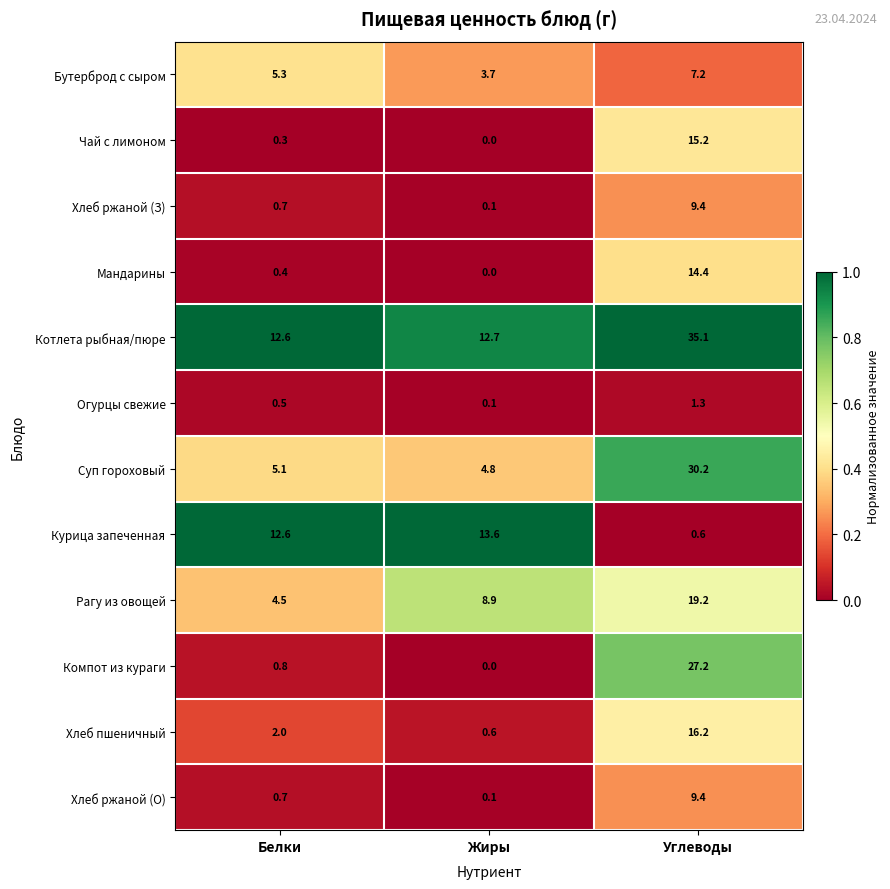

What is the approximate value of Мандарины at Углеводы?

14.4